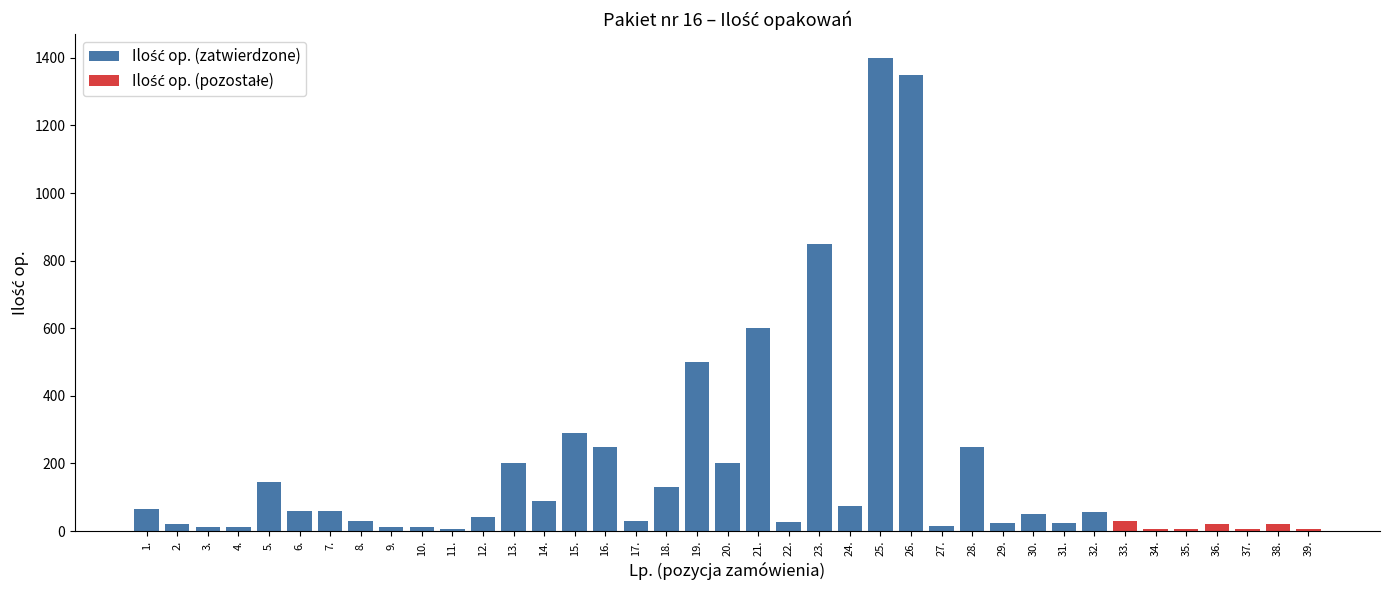

Rank the categories by value from highest to lowest.

25., 26., 23., 21., 19., 15., 16., 28., 13., 20., 5., 18., 14., 24., 1., 6., 7., 32., 30., 12., 8., 17., 33., 22., 29., 31., 2., 36., 38., 27., 3., 4., 9., 10., 11., 34., 35., 37., 39.